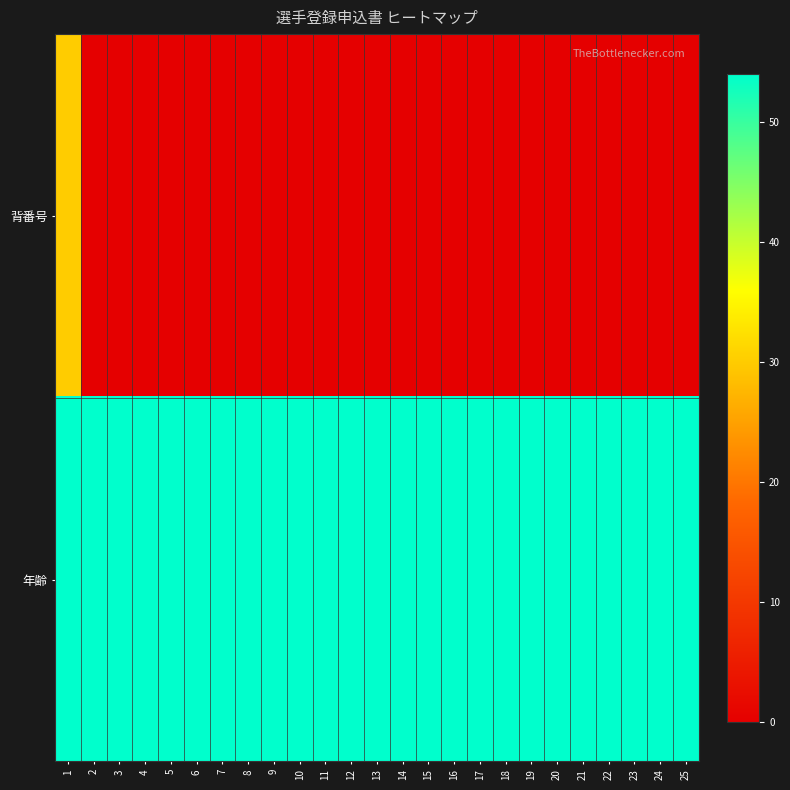

Reading left to right, transcribe all the data shown in this chart.

背番号: 1=30	2=0	3=0	4=0	5=0	6=0	7=0	8=0	9=0	10=0	11=0	12=0	13=0	14=0	15=0	16=0	17=0	18=0	19=0	20=0	21=0	22=0	23=0	24=0	25=0
年齢: 1=54	2=54	3=54	4=54	5=54	6=54	7=54	8=54	9=54	10=54	11=54	12=54	13=54	14=54	15=54	16=54	17=54	18=54	19=54	20=54	21=54	22=54	23=54	24=54	25=54